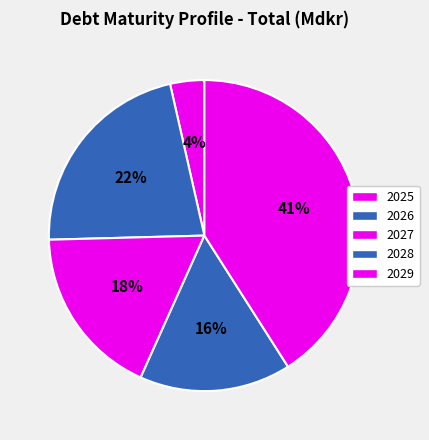

Is there a majority slice in this chart?

No